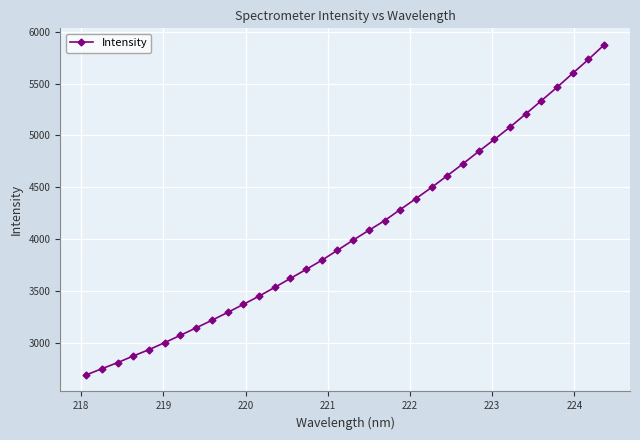

What is the maximum value shown in the chart?

5874.1